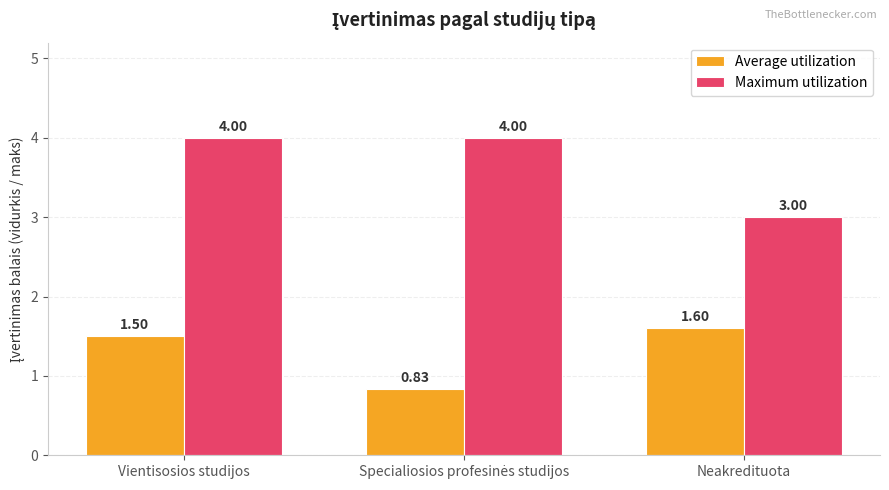

At which category is the sum across all series the highest?

Vientisosios studijos